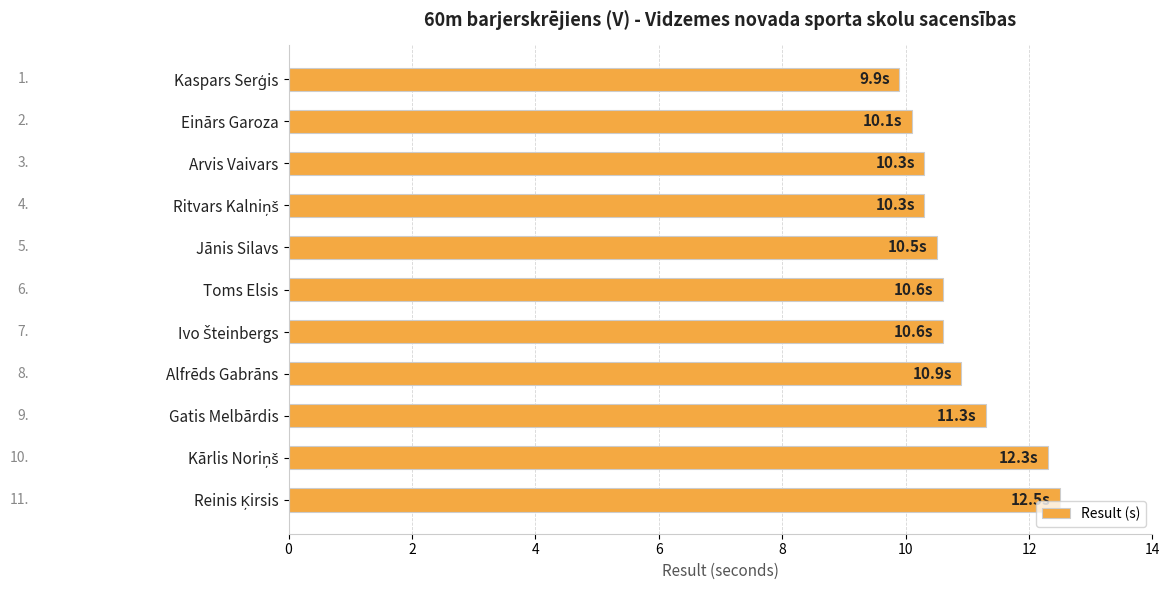

What is the label of the 10th bar from the bottom?

Einārs Garoza